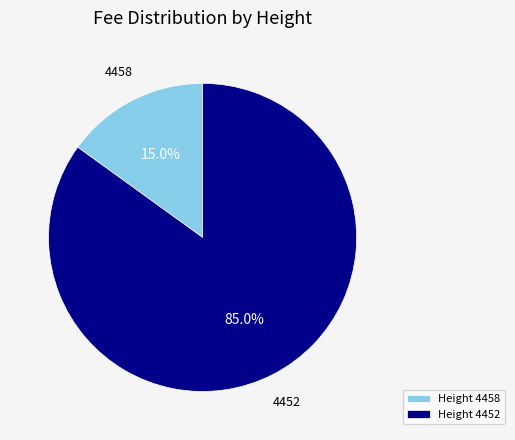

Rank the categories by value from lowest to highest.

Height 4458, Height 4452